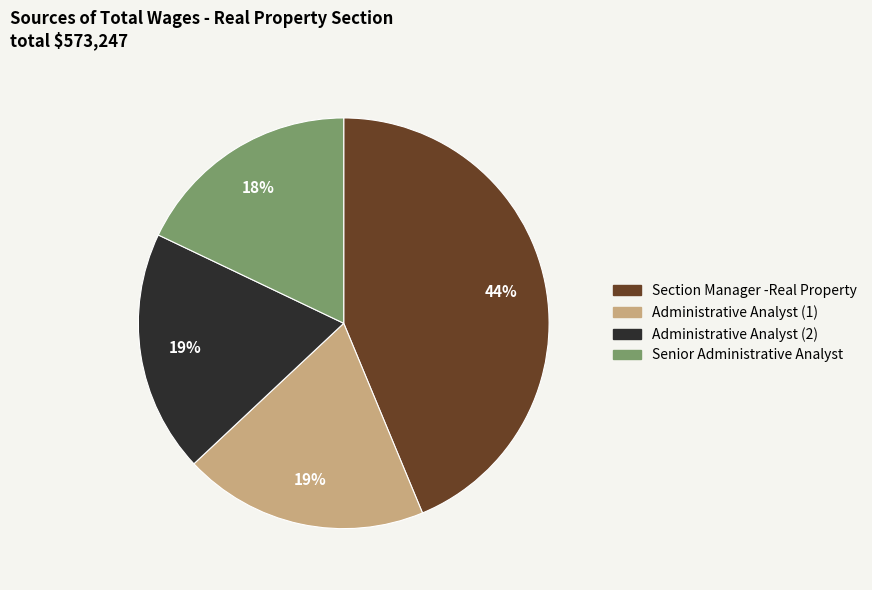

To the nearest percent, what percentage of the pie is Section Manager -Real Property?

44%